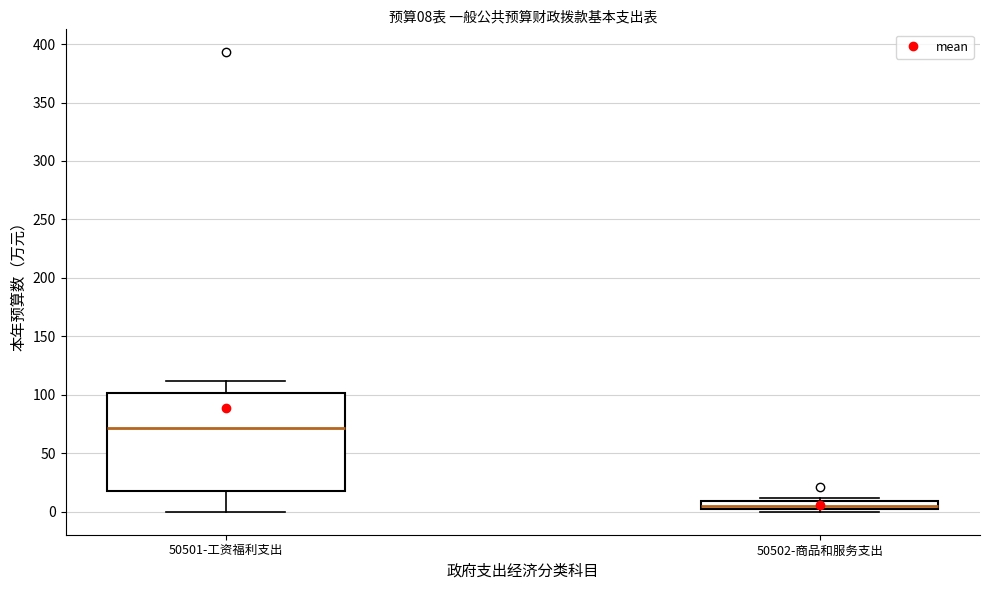

Comparing the boxes themselves (not the whiskers), which one is the tallest?

50501-工资福利支出